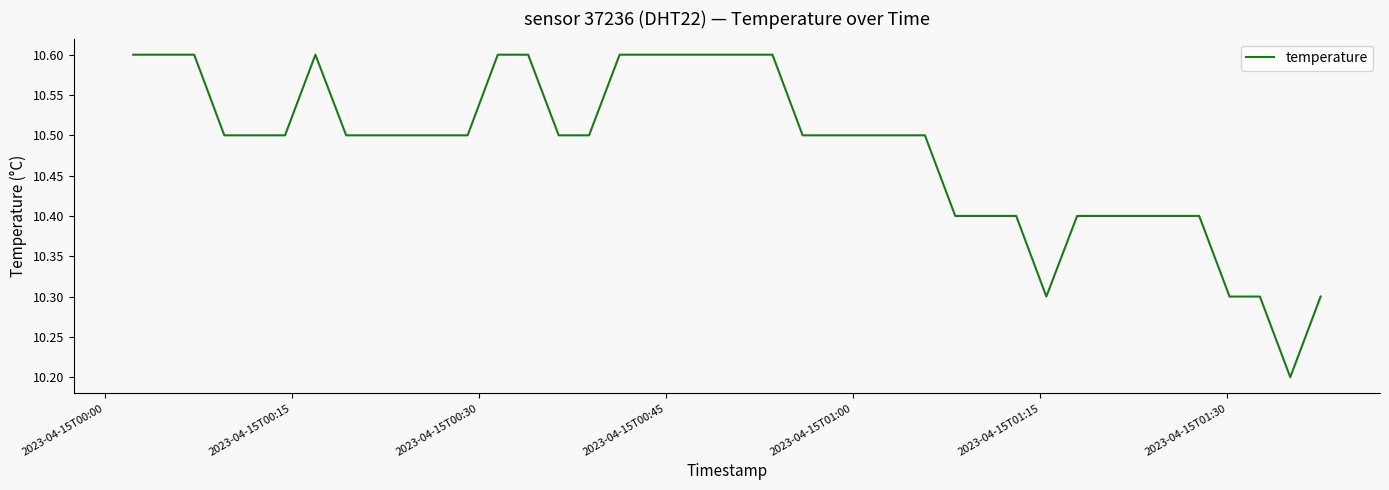

What is the maximum value shown in the chart?

10.6